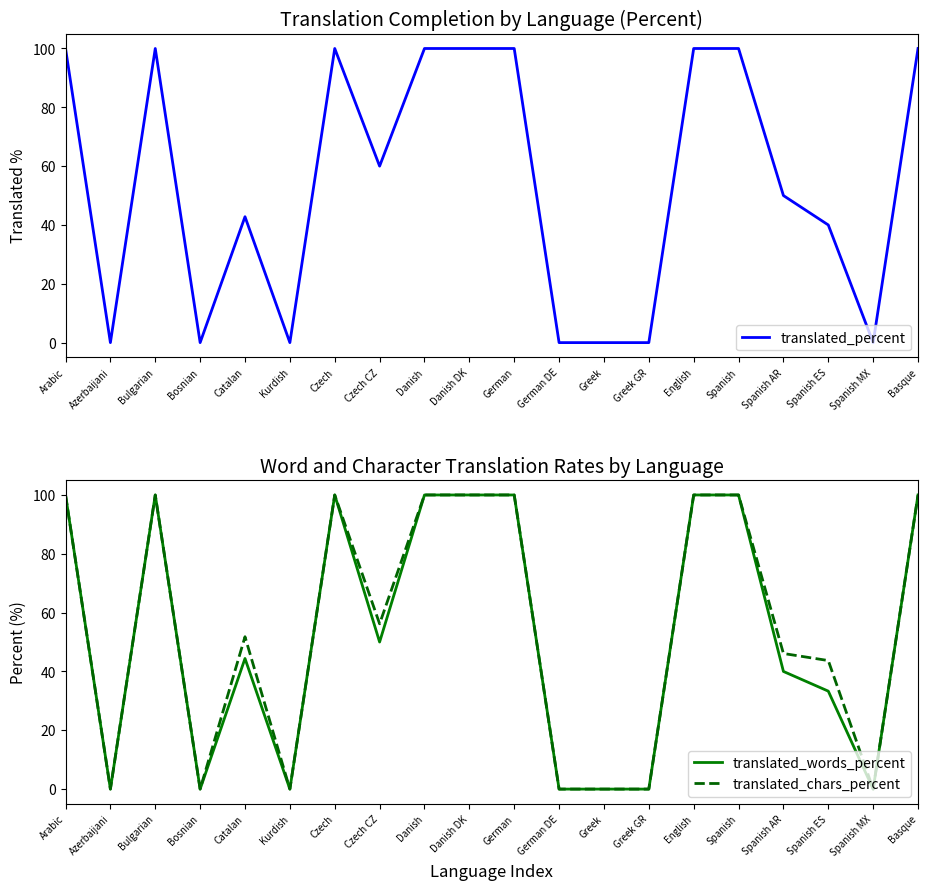

The translated_chars_percent series shows 52.0 at Bosnian. True or false?

False